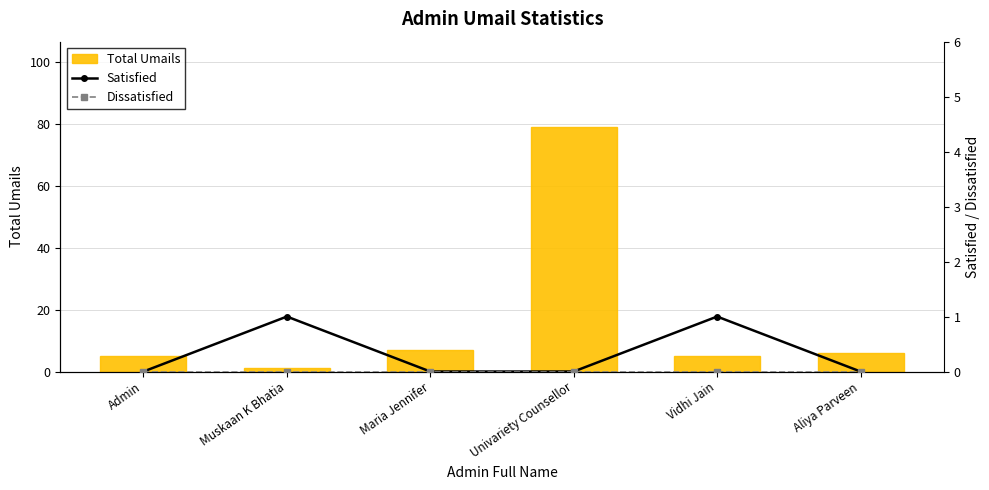

The Satisfied series shows -1 at Admin. True or false?

False